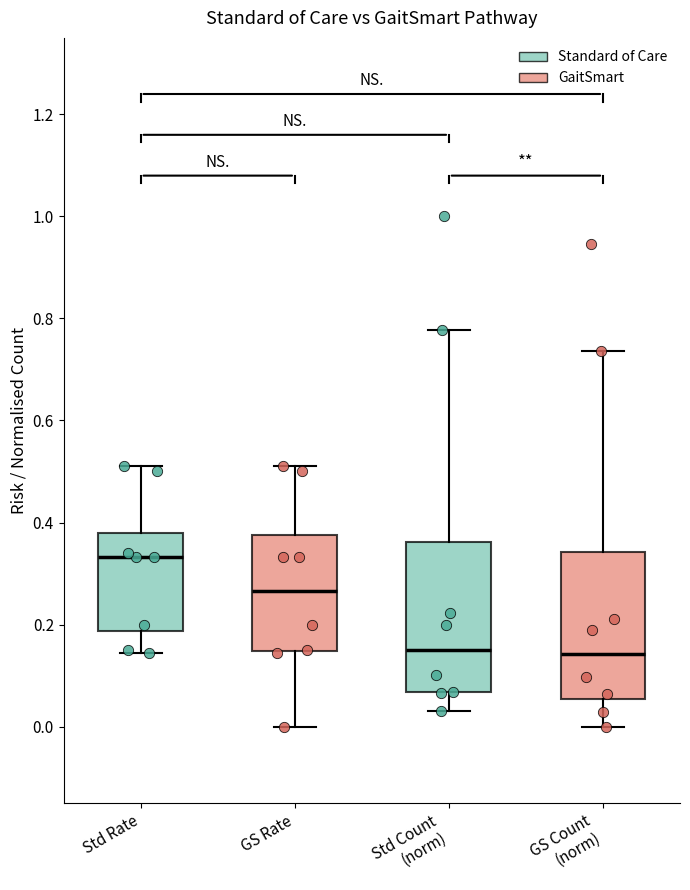

Where does the upper whisker of the box for Std Count (norm) end on the y-axis? The values are not printed on the chart, so give them approximately, as read against the axis.

0.78